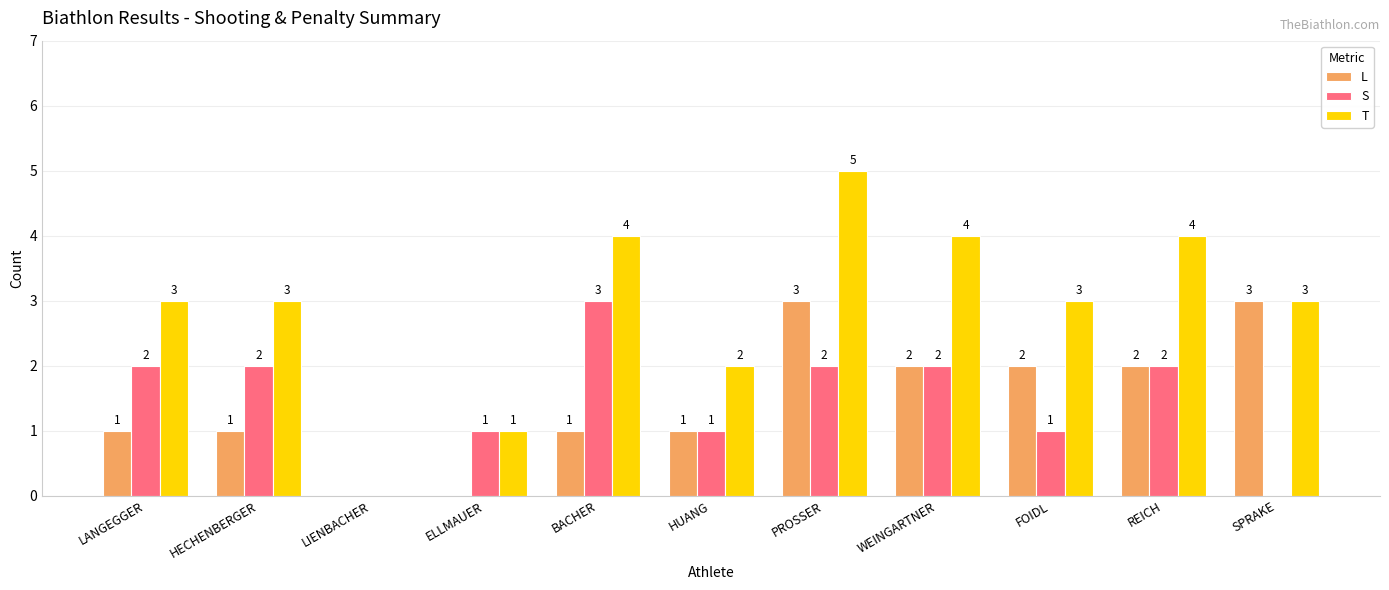

What is the sum of all T values?

32